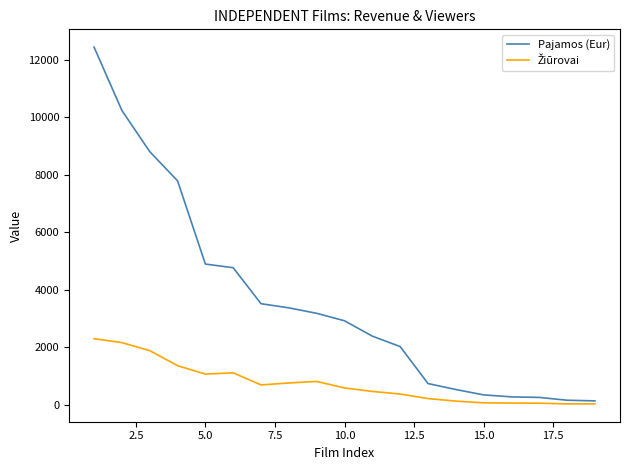

Which series has the largest total across all categories?

Pajamos (Eur)